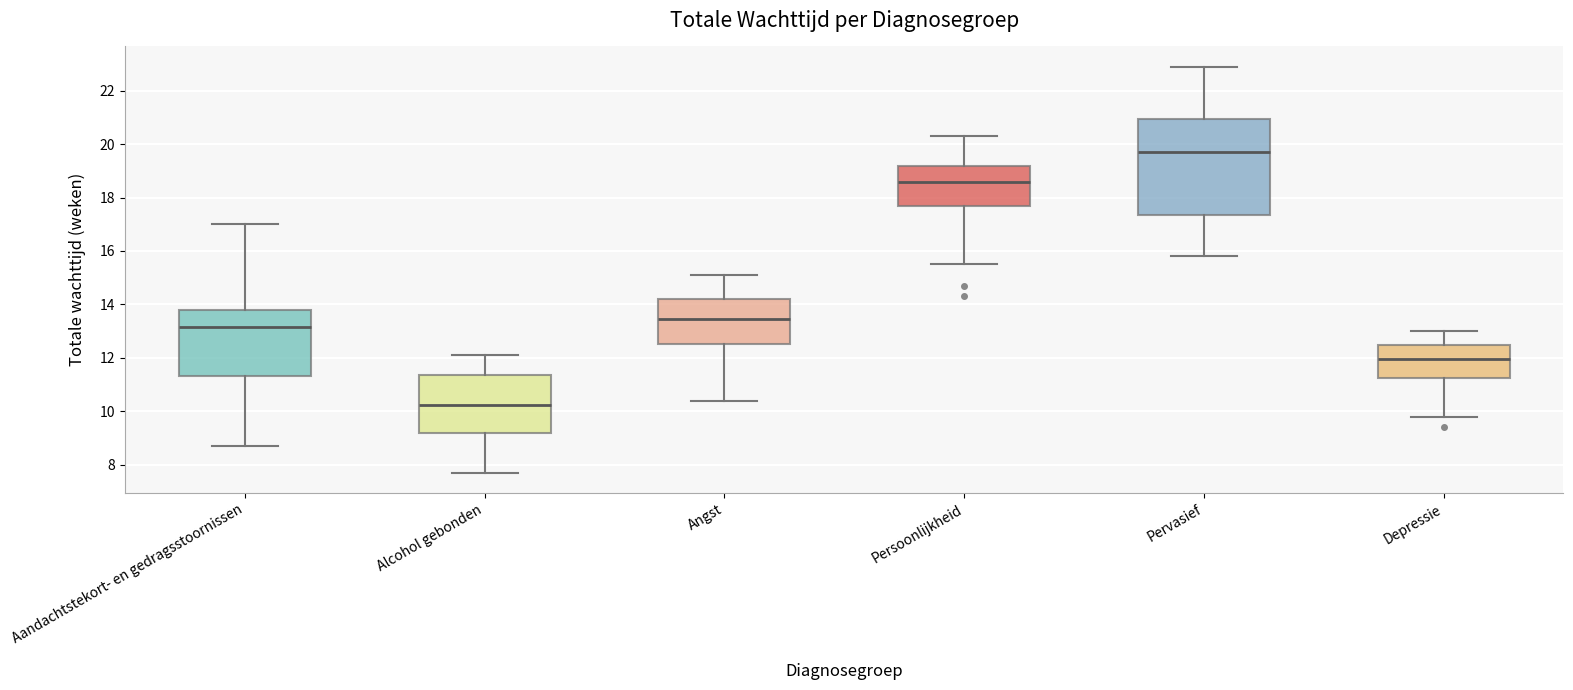

Which box is the tallest, from its lower edge to its upper edge?

Pervasief